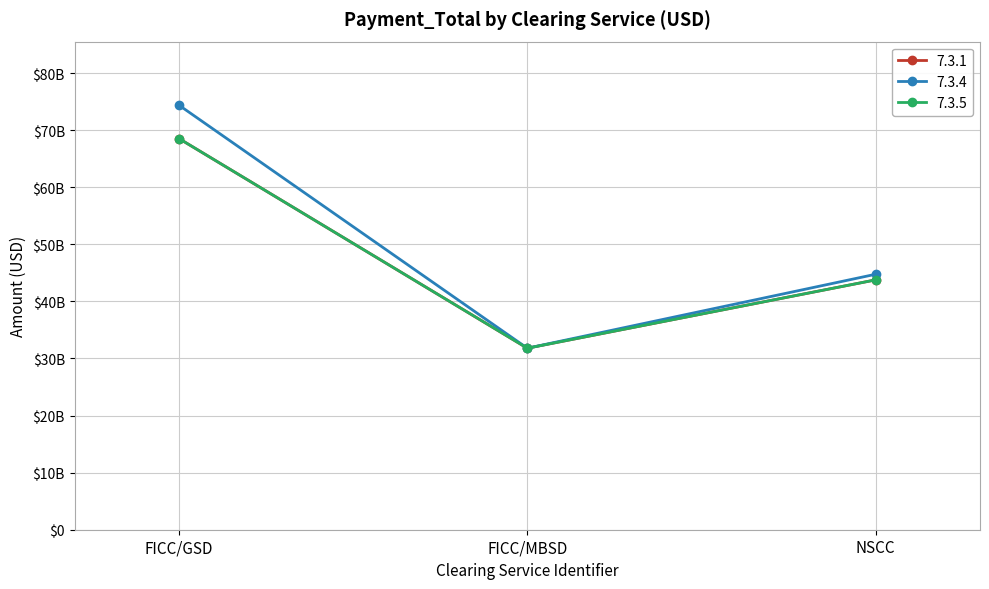

Is this an area chart (filled region under the line)?

No